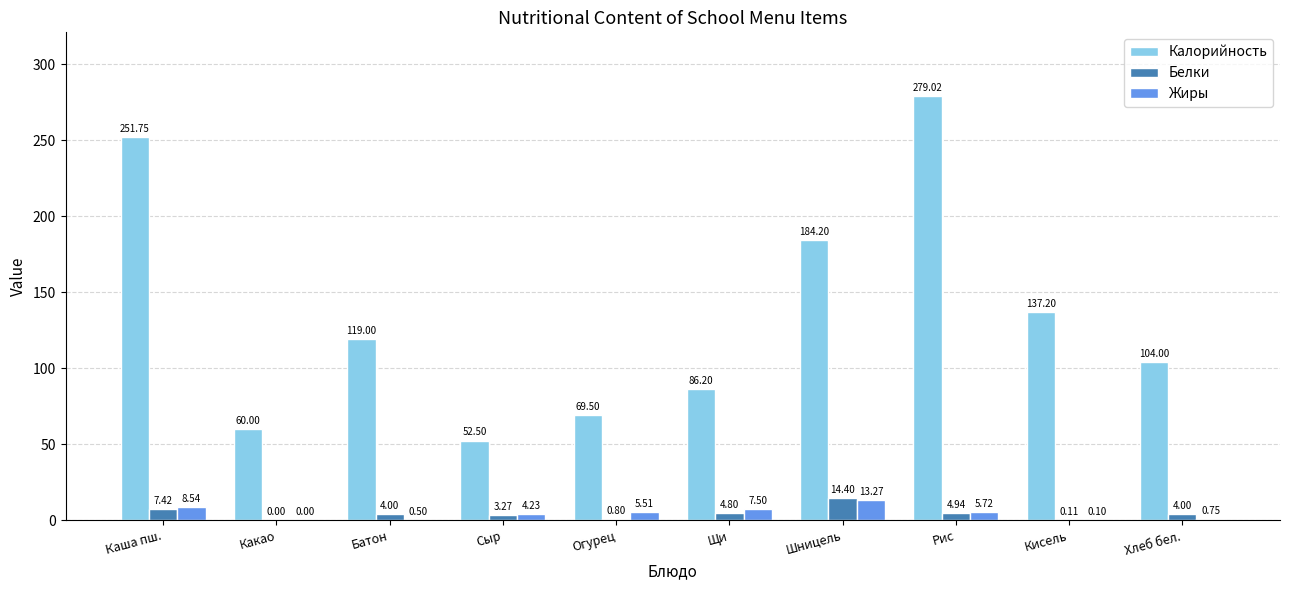

Are the bars horizontal?

No